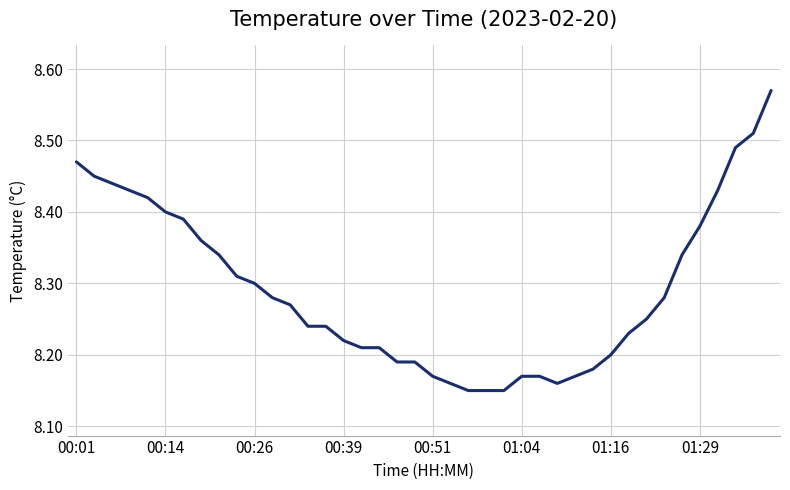

What is the difference between the maximum and minimum values?

0.4